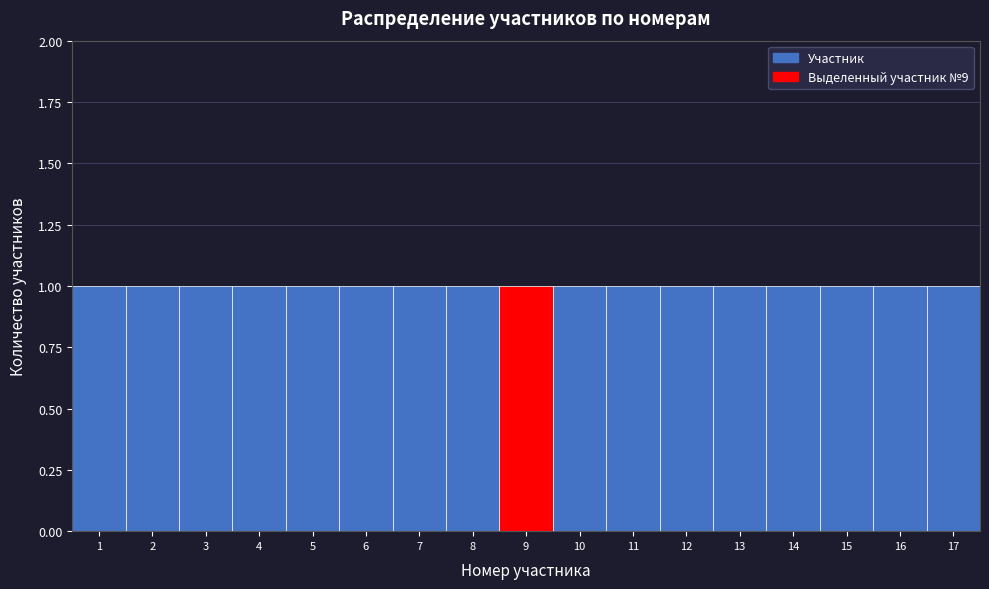

Reading left to right, list every bar in this chart as the range it spans on the x-axis followed by its height. The values are not printed on the chart, so give them approximately, as read against the axis.

0.5 to 1.5: 1
1.5 to 2.5: 1
2.5 to 3.5: 1
3.5 to 4.5: 1
4.5 to 5.5: 1
5.5 to 6.5: 1
6.5 to 7.5: 1
7.5 to 8.5: 1
8.5 to 9.5: 1
9.5 to 10.5: 1
10.5 to 11.5: 1
11.5 to 12.5: 1
12.5 to 13.5: 1
13.5 to 14.5: 1
14.5 to 15.5: 1
15.5 to 16.5: 1
16.5 to 17.5: 1